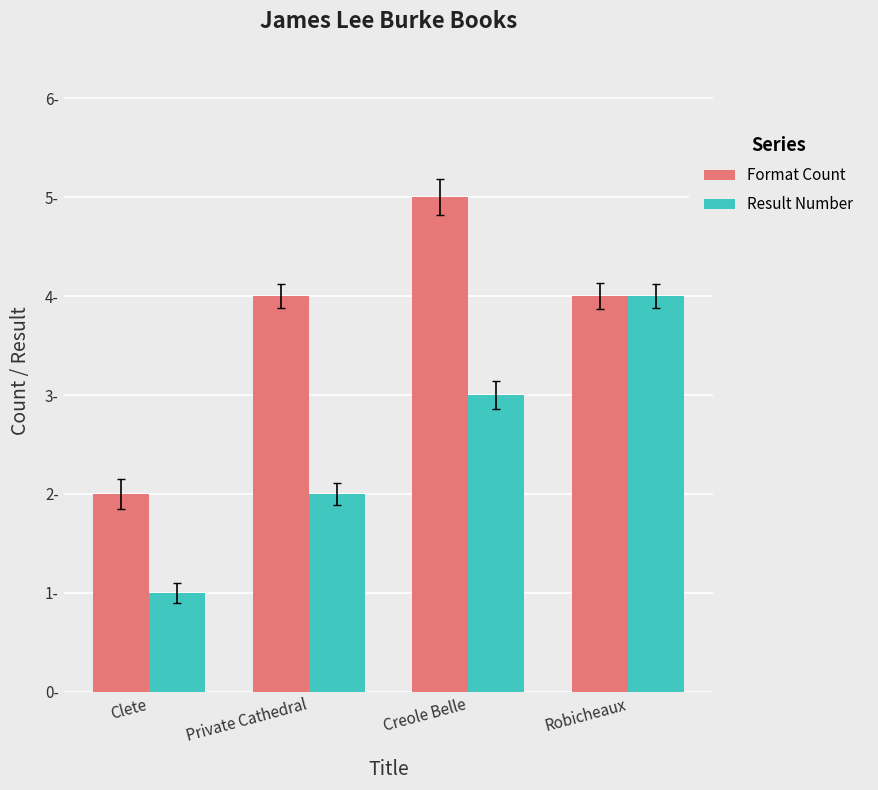

Rank the series by their average value, from highest to lowest.

Format Count, Result Number